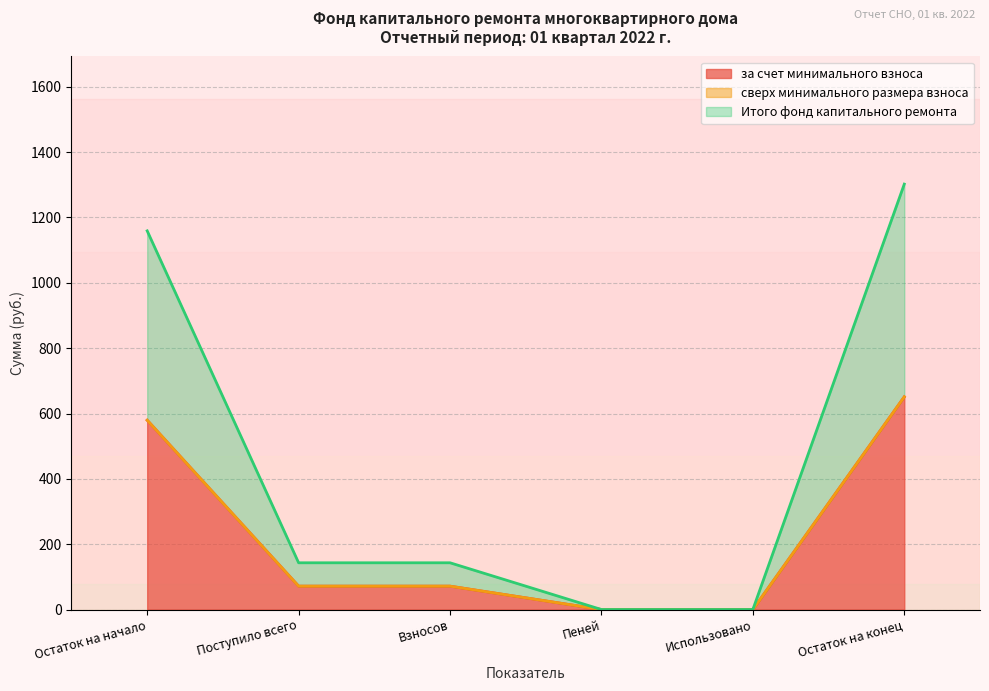

Where does the за счет минимального взноса series first go above 71?

Остаток на начало